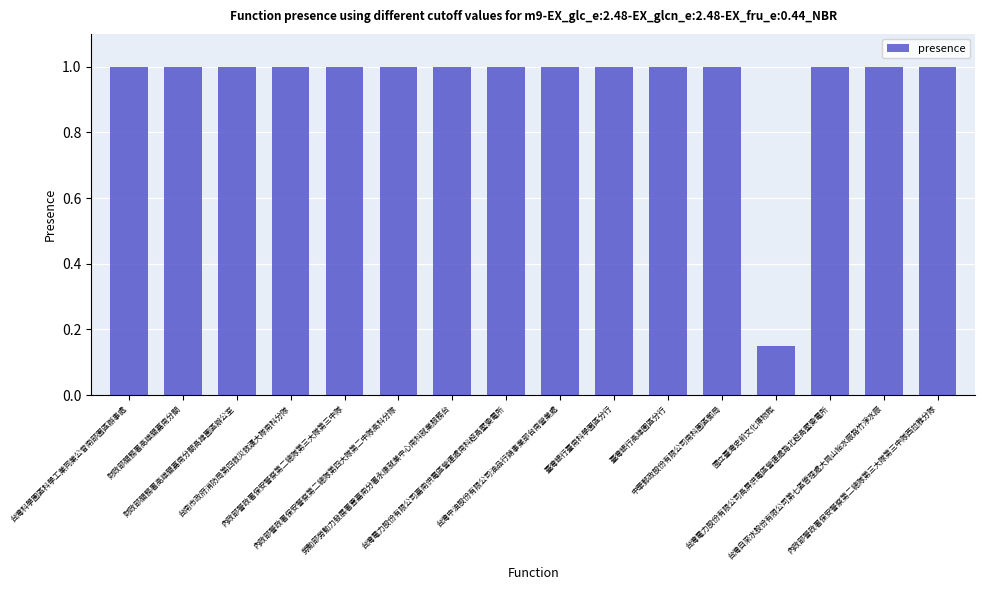

What is the greatest value displayed?

1.0